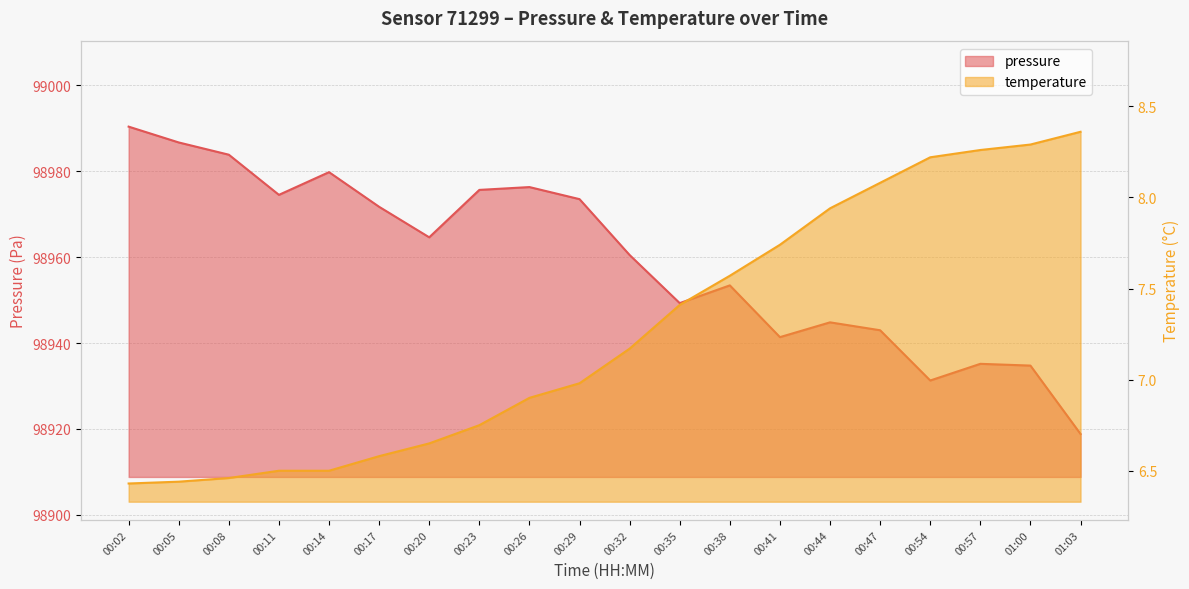

What is the average value of the temperature series?

7.3